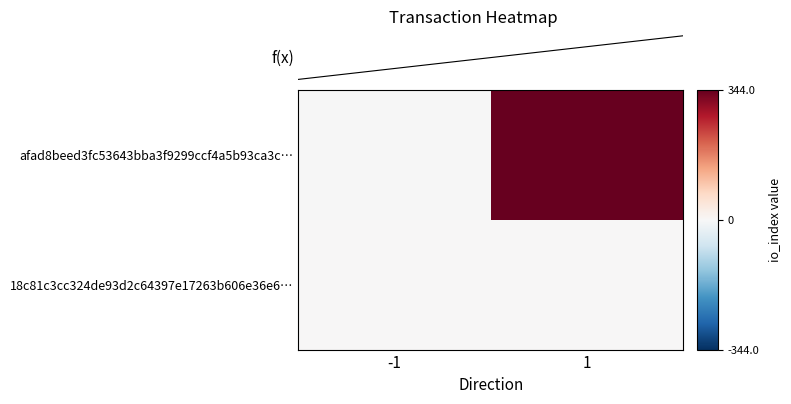

Is the value of afad8beed3fc53643bba3f9299ccf4a5b93ca3c… at -1 greater than the value of 18c81c3cc324de93d2c64397e17263b606e36e6… at -1?

No